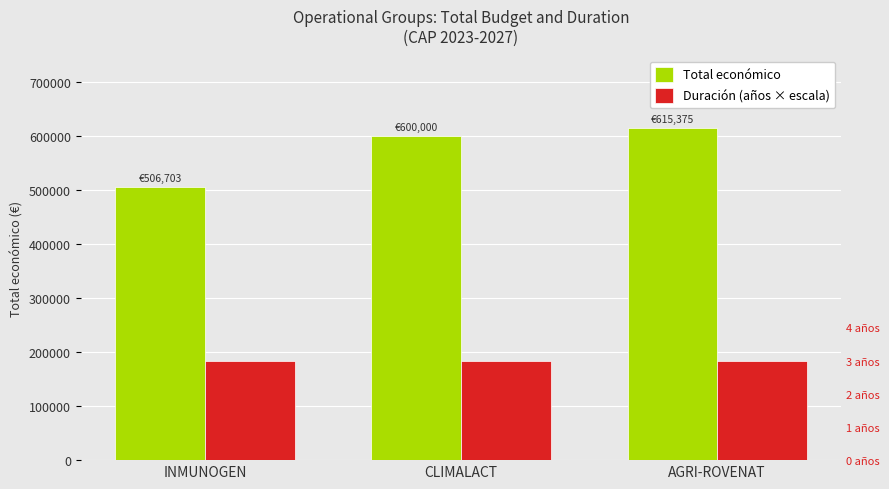

At which label does Total económico first exceed 600000?

AGRI-ROVENAT